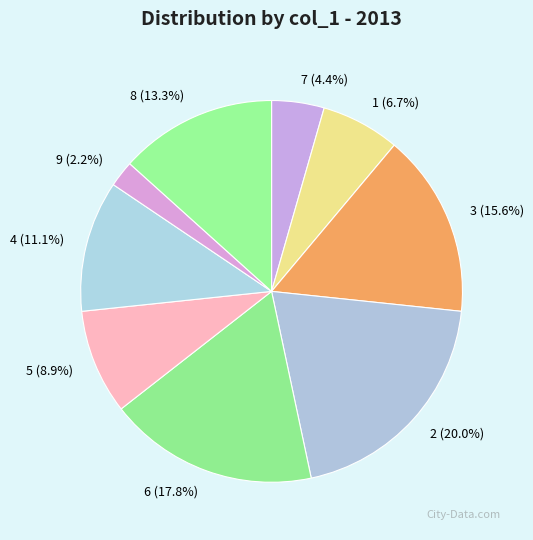

What is the smallest slice in the pie chart?

9